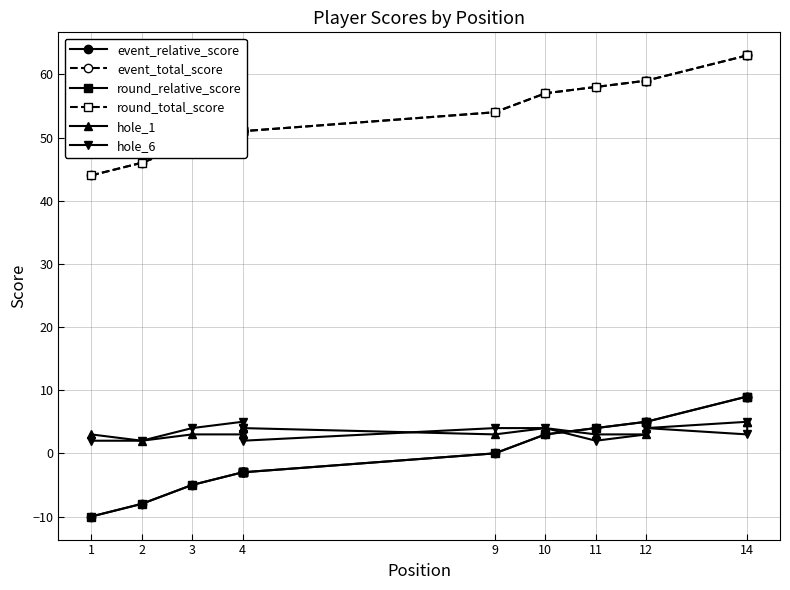

Rank the series by their maximum value, from highest to lowest.

event_total_score, round_total_score, event_relative_score, round_relative_score, hole_1, hole_6